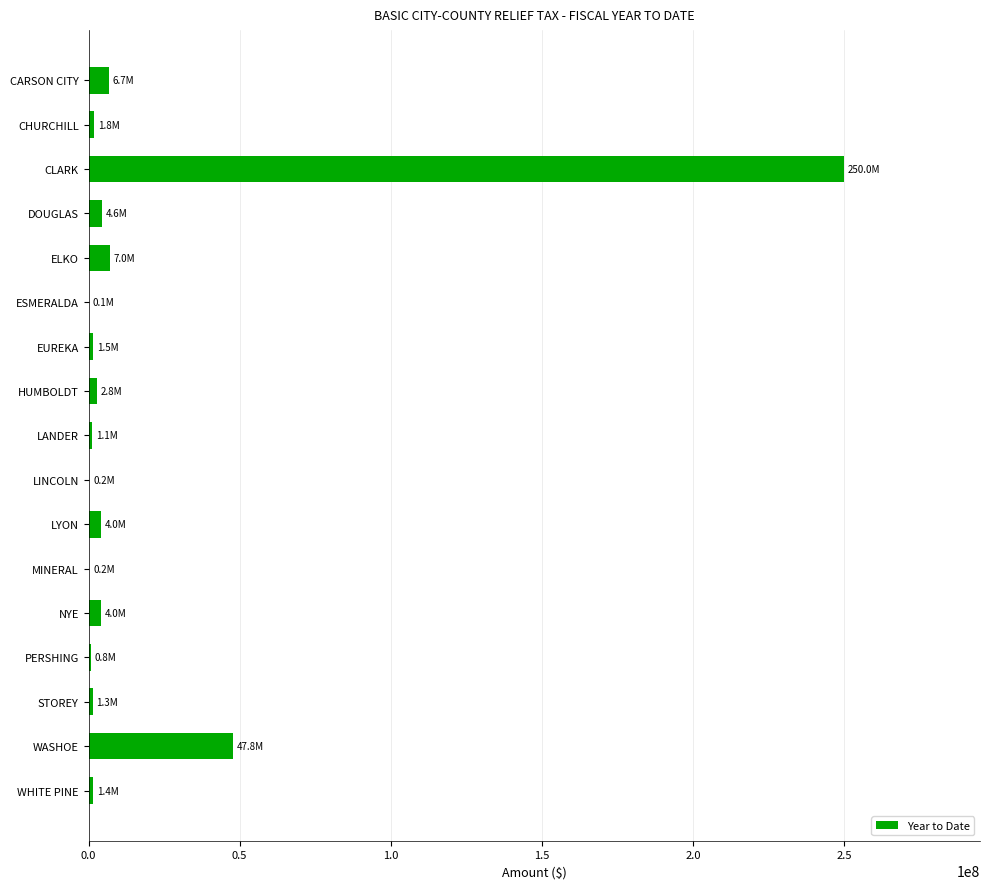

The value at CLARK is 335100497.4. True or false?

False